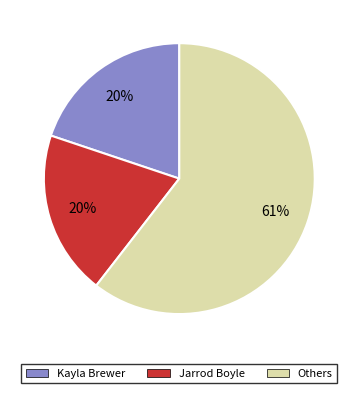

Do Kayla Brewer and Others together represent more than half of the pie?

Yes